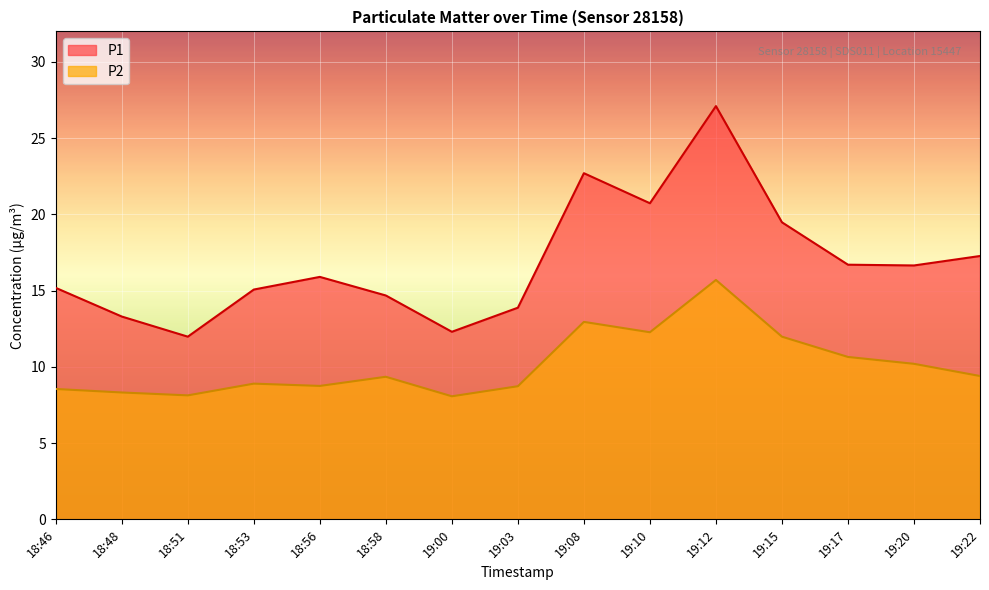

Which has a higher value, 19:22 or 18:48?

19:22